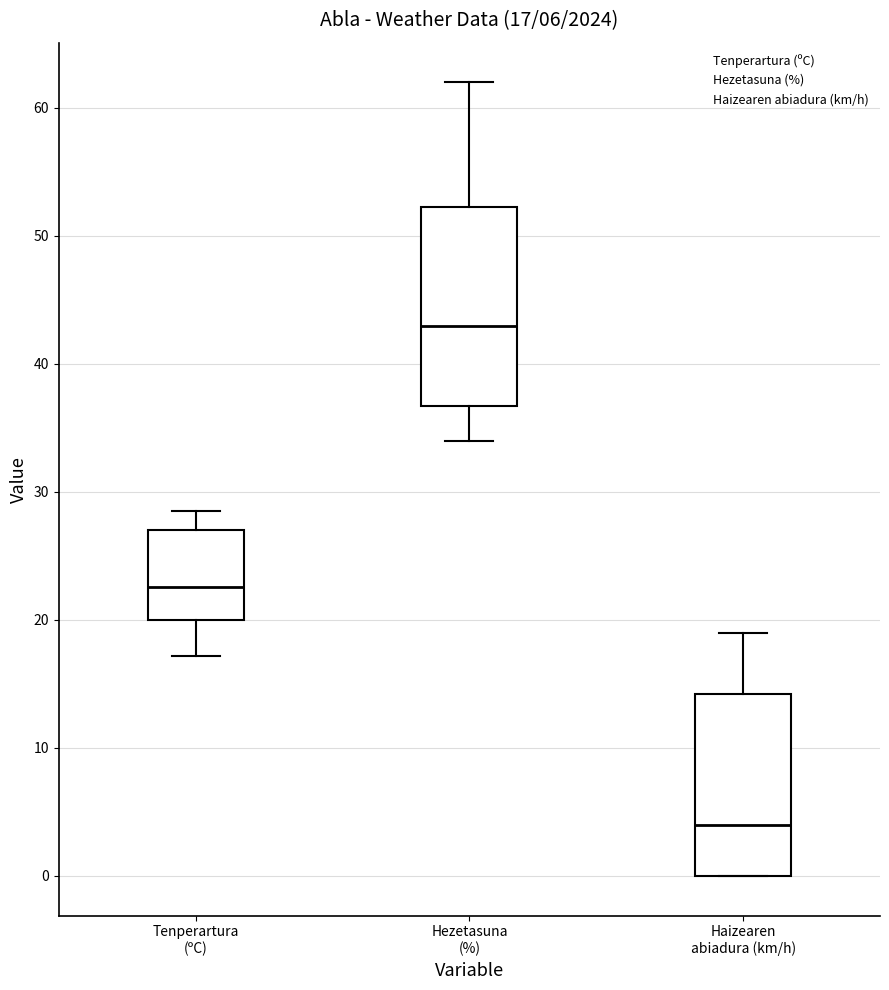

Comparing the boxes themselves (not the whiskers), which one is the tallest?

Hezetasuna (%)